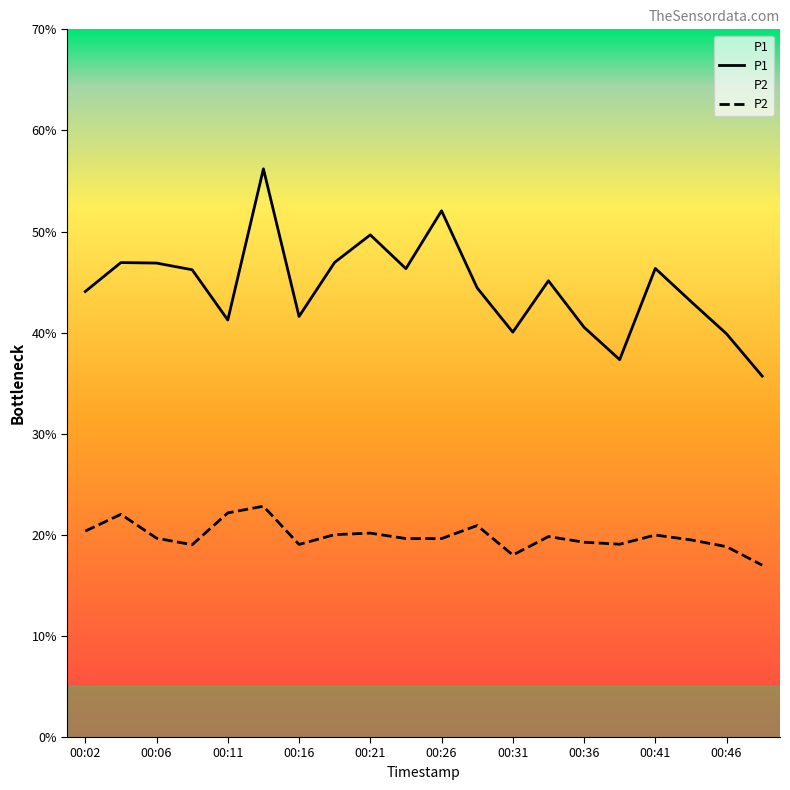

What is the difference between the second highest and second lowest values in the P1 series?

14.7